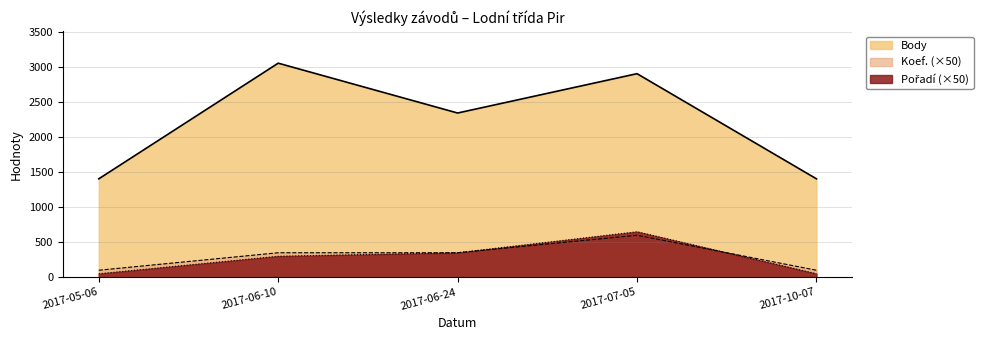

What is the difference between the maximum and minimum values in the Pořadí series?

600